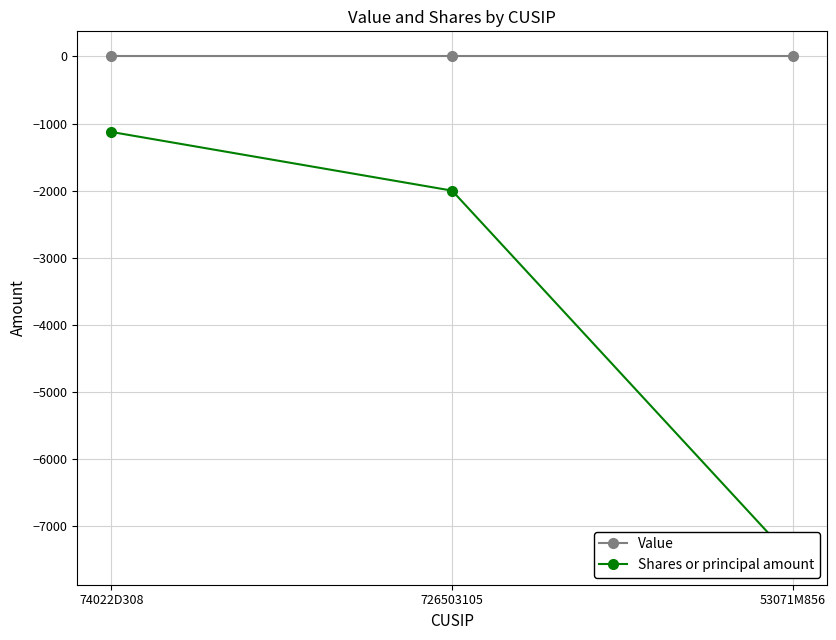

What is the spread (max minus min) of values at 53071M856?

7500